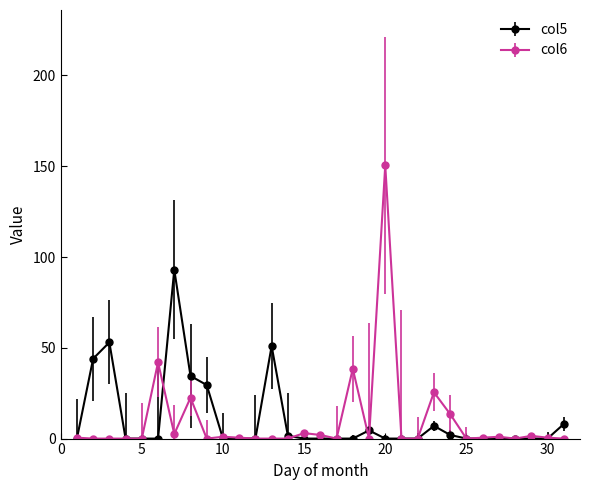

Which series has the widest spread of values?

col6